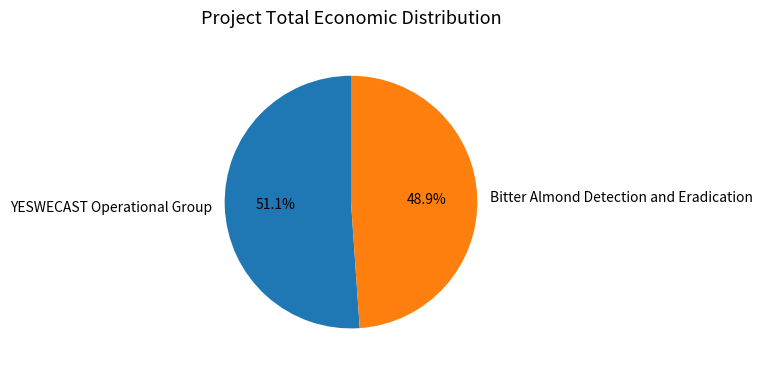

Which slice is the smallest?

Bitter Almond Detection and Eradication